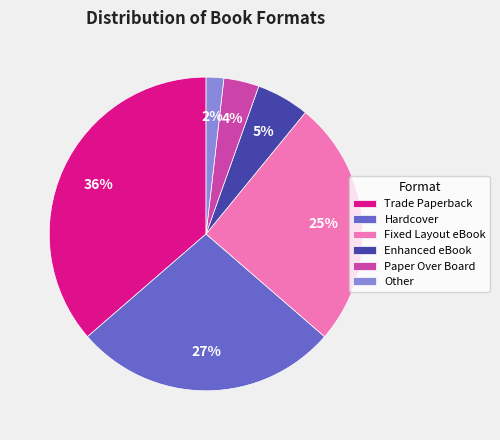

To the nearest percent, what is the difference between the Hardcover and Fixed Layout eBook slice percentages?

2%